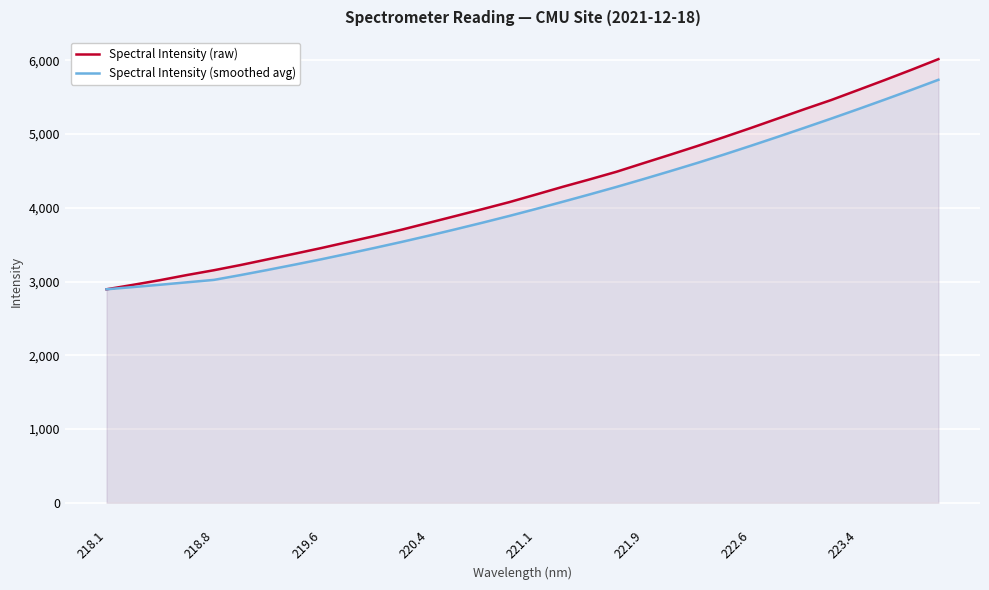

True or false: Spectral Intensity (raw) has a value of 3454.6 at 219.6.

True